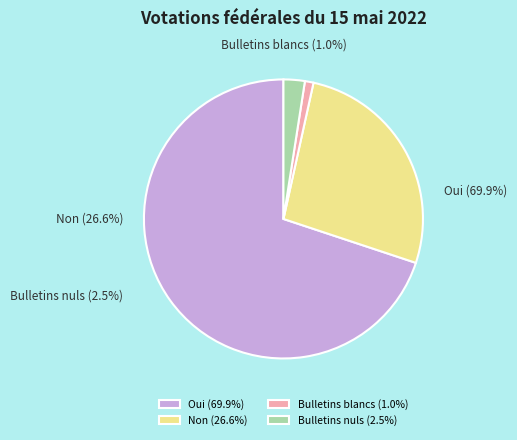

To the nearest percent, what percentage of the pie is Bulletins blancs?

1%